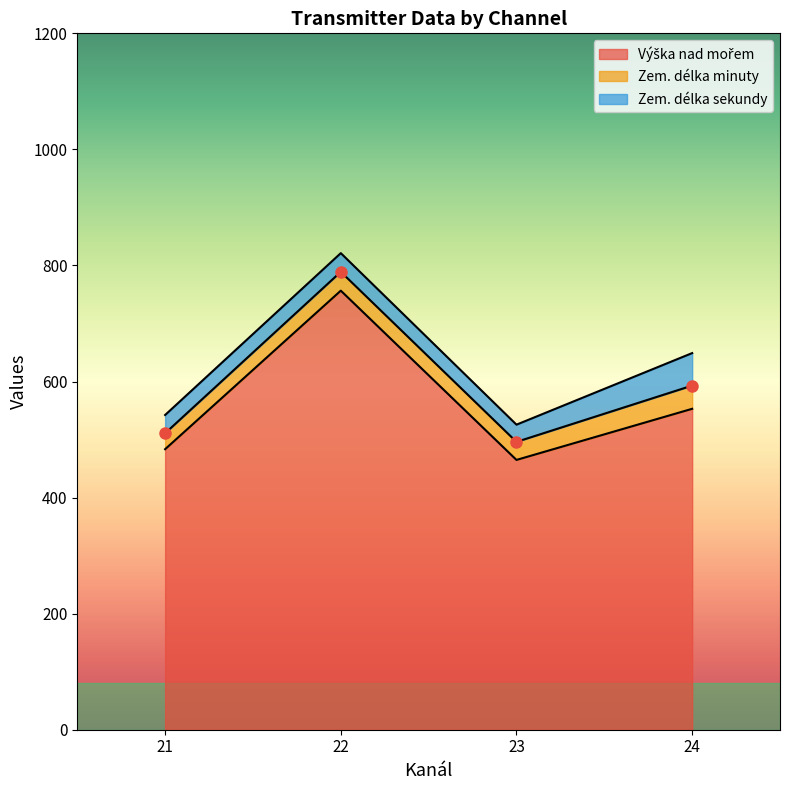

What are all the series names shown in the legend?

Výška nad mořem, Zem. délka minuty, Zem. délka sekundy